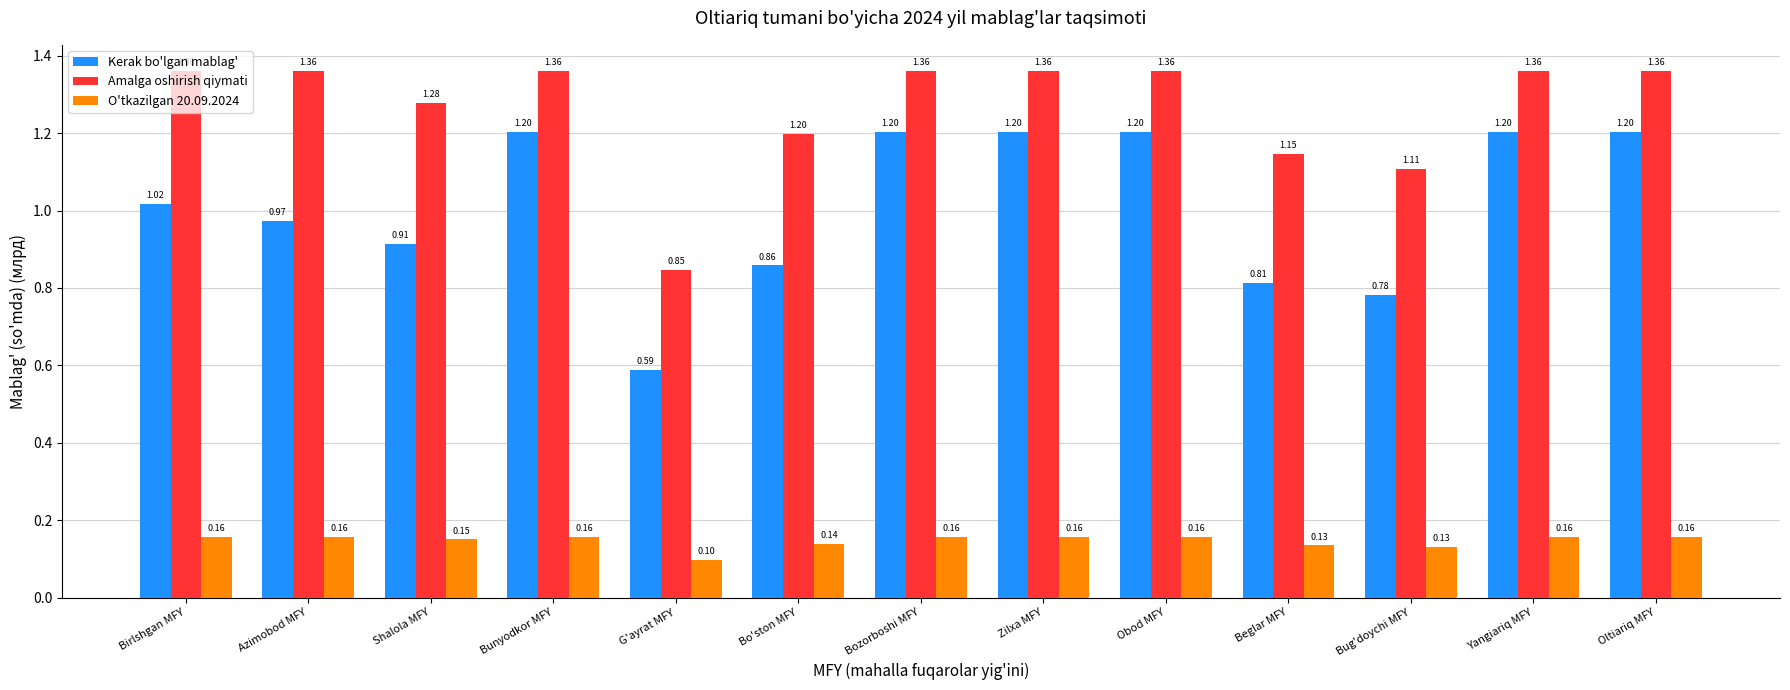

Which series has the largest range (max minus min)?

Kerak bo'lgan mablag'